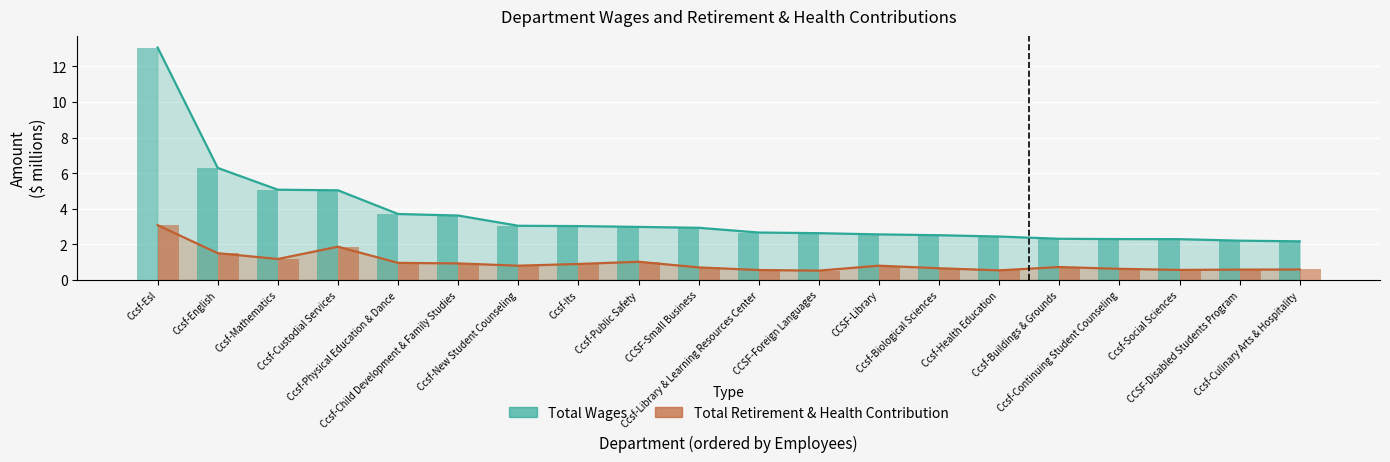

Rank the categories by Total Wages value from highest to lowest.

Ccsf-Esl, Ccsf-English, Ccsf-Mathematics, Ccsf-Custodial Services, Ccsf-Physical Education & Dance, Ccsf-Child Development & Family Studies, Ccsf-New Student Counseling, Ccsf-Its, Ccsf-Public Safety, CCSF-Small Business, Ccsf-Library & Learning Resources Center, CCSF-Foreign Languages, CCSF-Library, Ccsf-Biological Sciences, Ccsf-Health Education, Ccsf-Buildings & Grounds, Ccsf-Continuing Student Counseling, Ccsf-Social Sciences, CCSF-Disabled Students Program, Ccsf-Culinary Arts & Hospitality